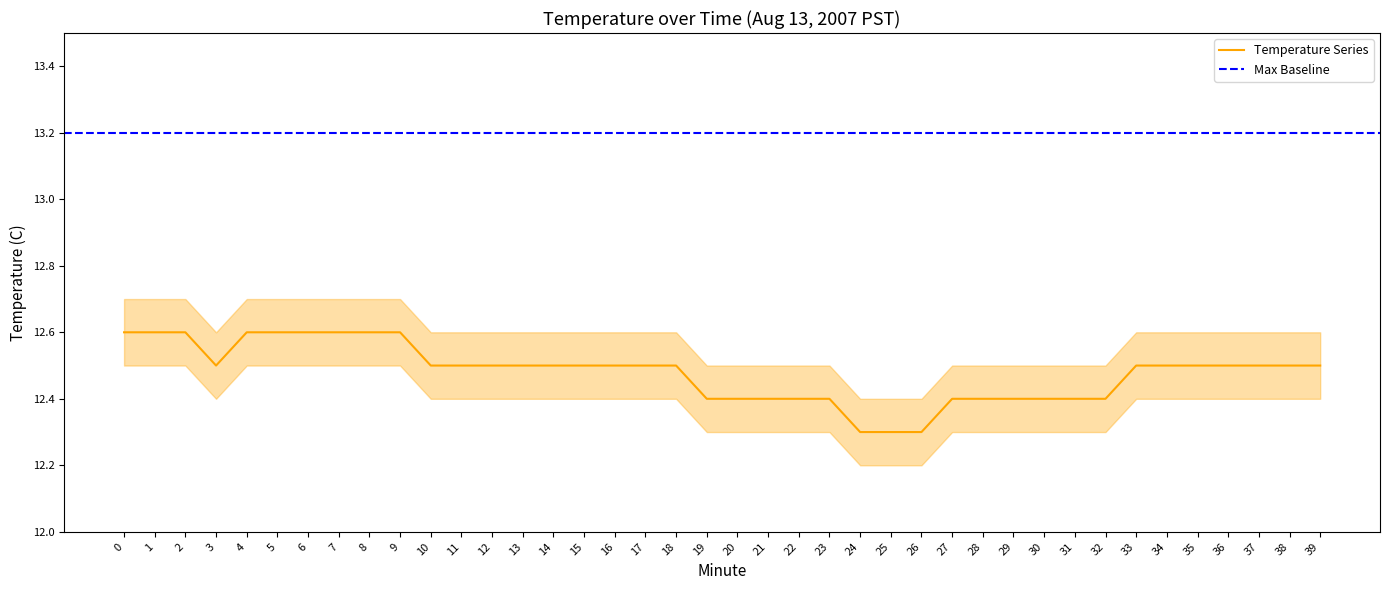

What is the maximum value for Temperature Series?

12.6